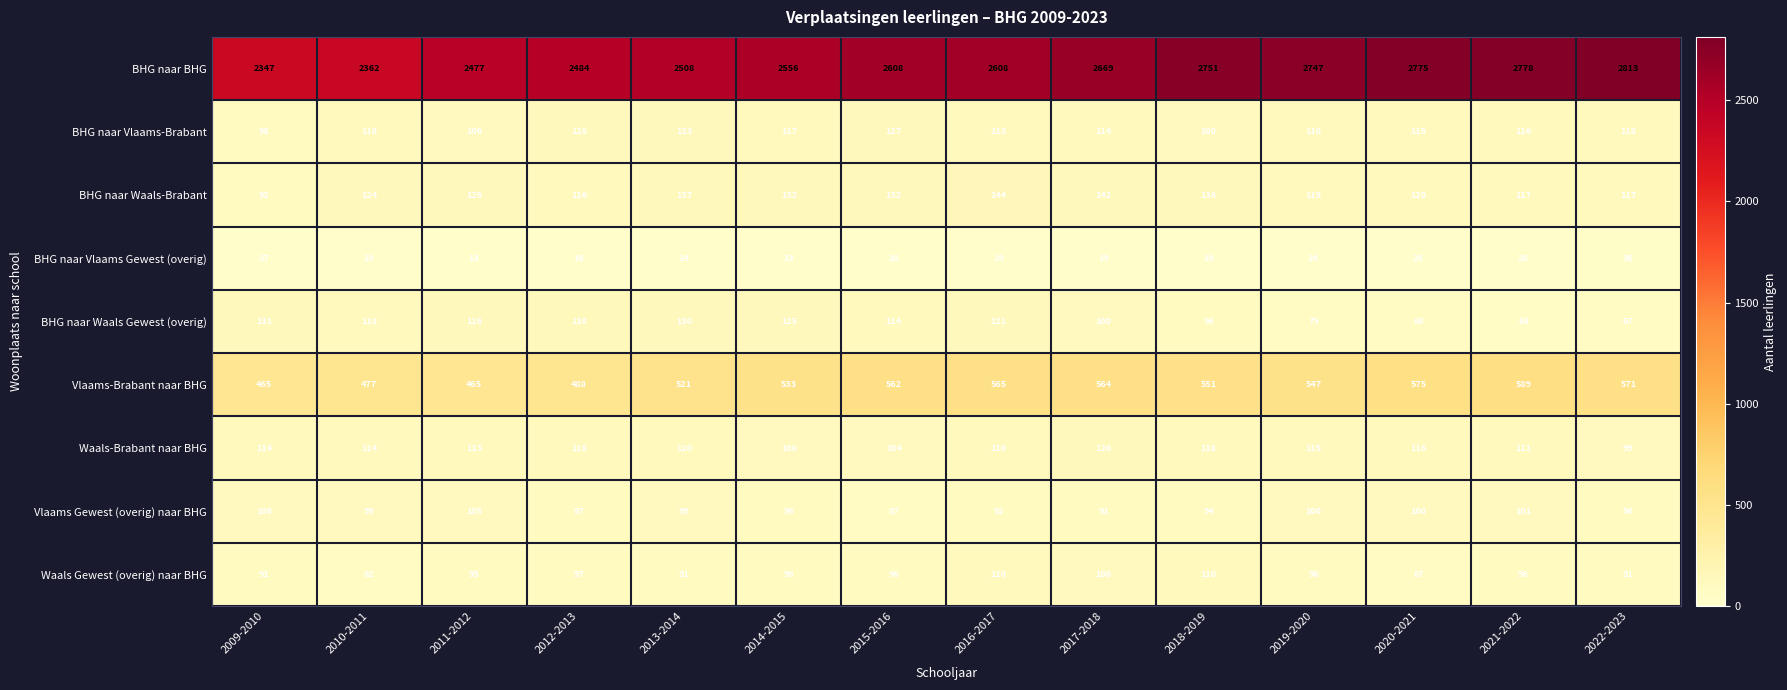

Between 2011-2012 and 2022-2023, which series saw the biggest shift?

BHG naar BHG